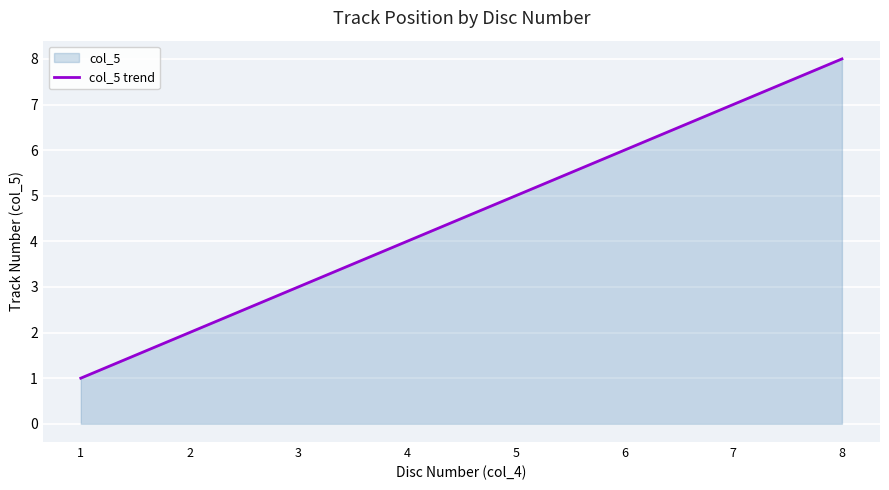

Where does the data first go above 5?

6